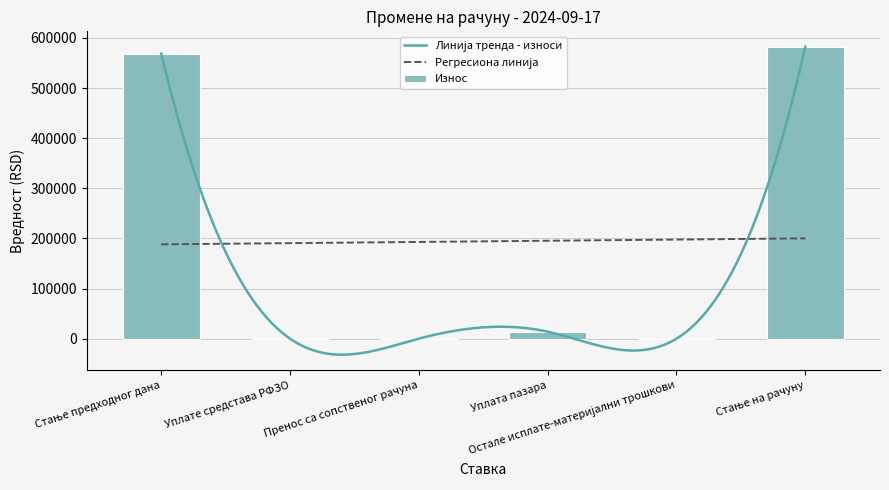

What is the change in value from Остале исплате-материјални трошкови to Стање на рачуну?

+582403.9